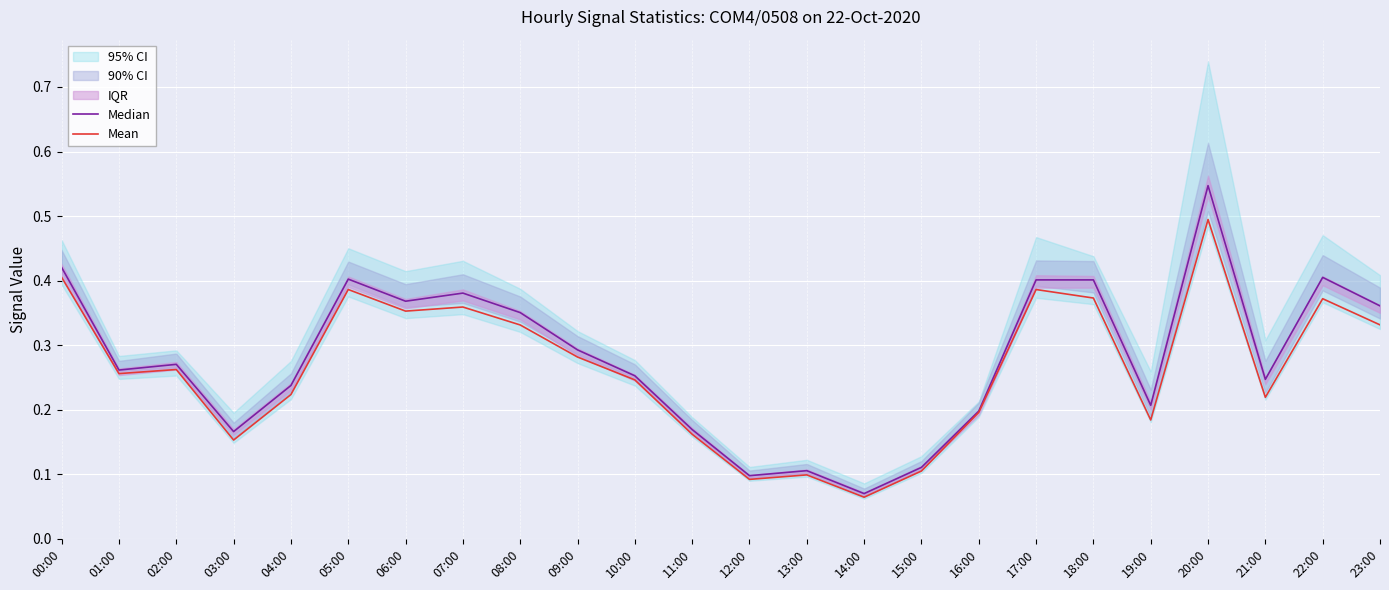

Which has a higher value, 03:00 or 14:00?

03:00